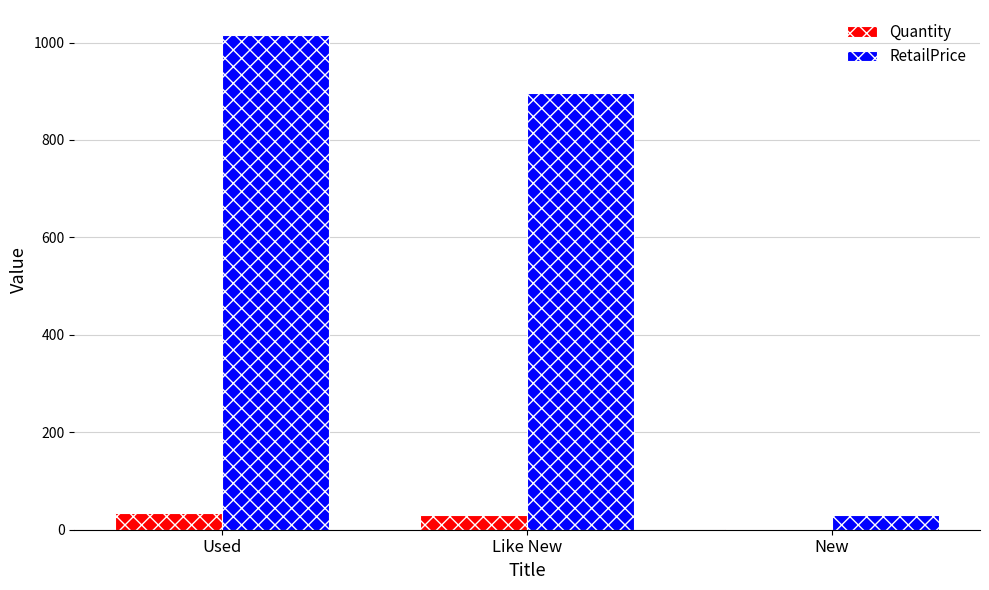

Between Used and New, which series saw the biggest shift?

RetailPrice